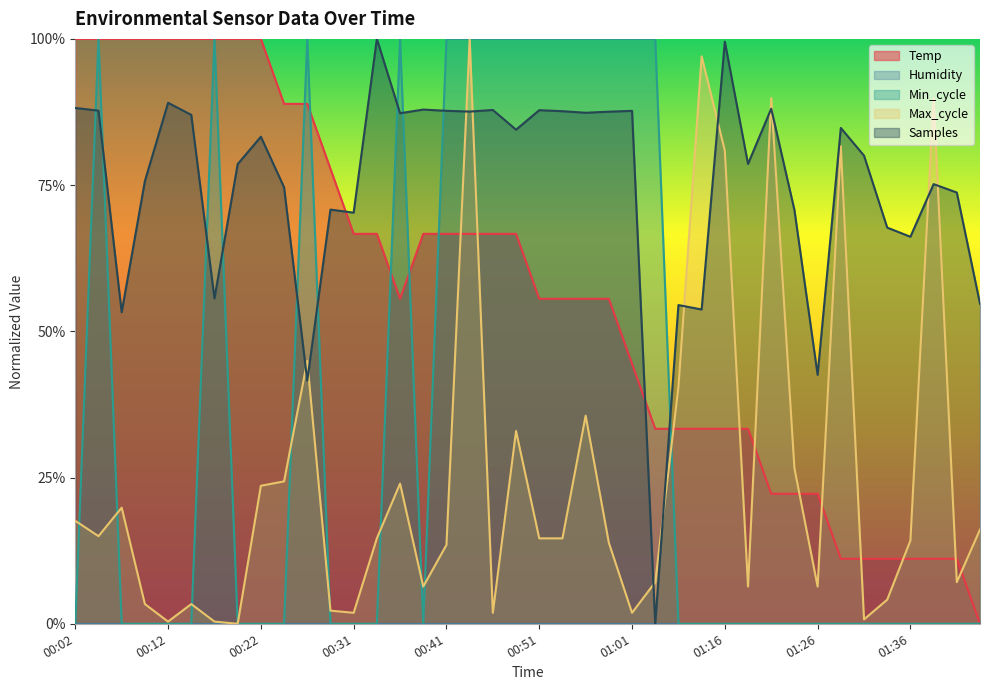

True or false: Max_cycle has more than 2 interior local peaks.

True